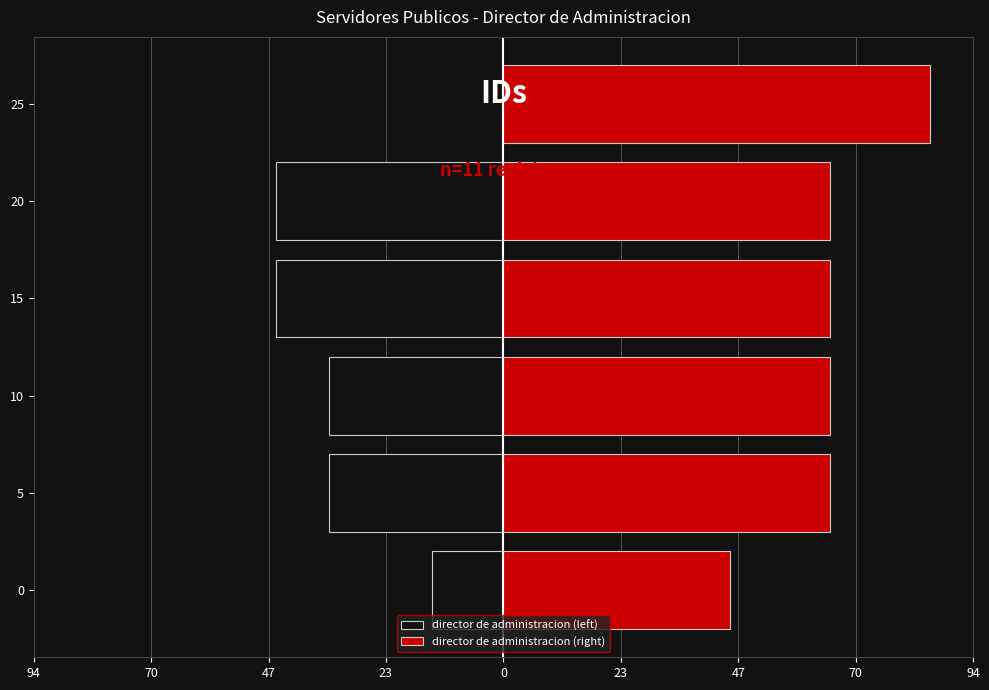

Between 15 and 25, which series saw the biggest shift?

director de administracion (left)